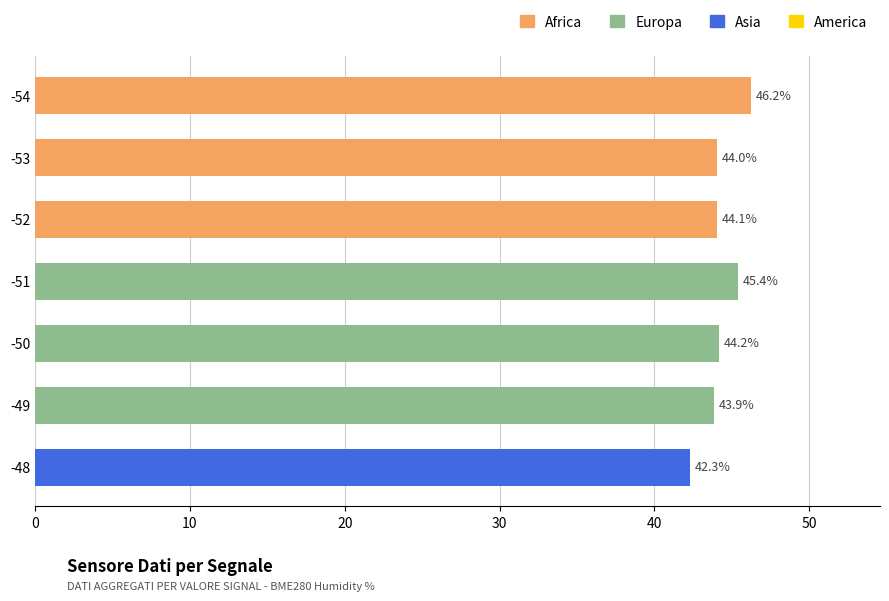

The value at -52 is 24.1. True or false?

False